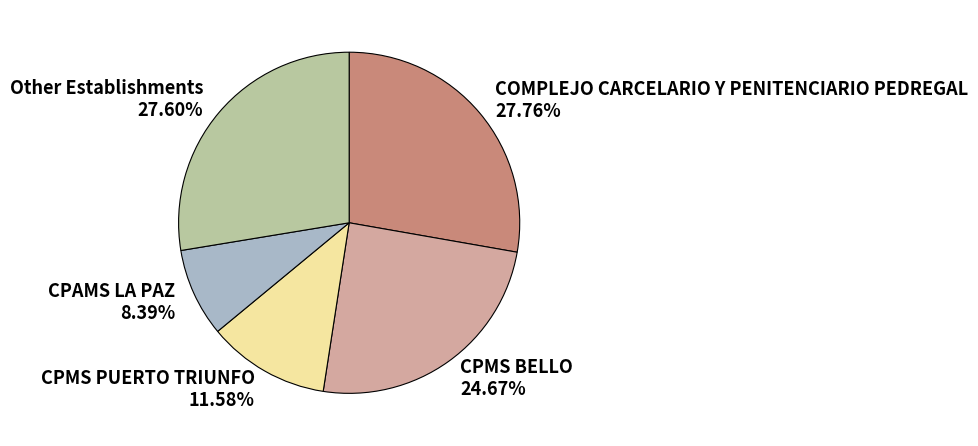

Does Other Establishments represent more than half of the total?

No